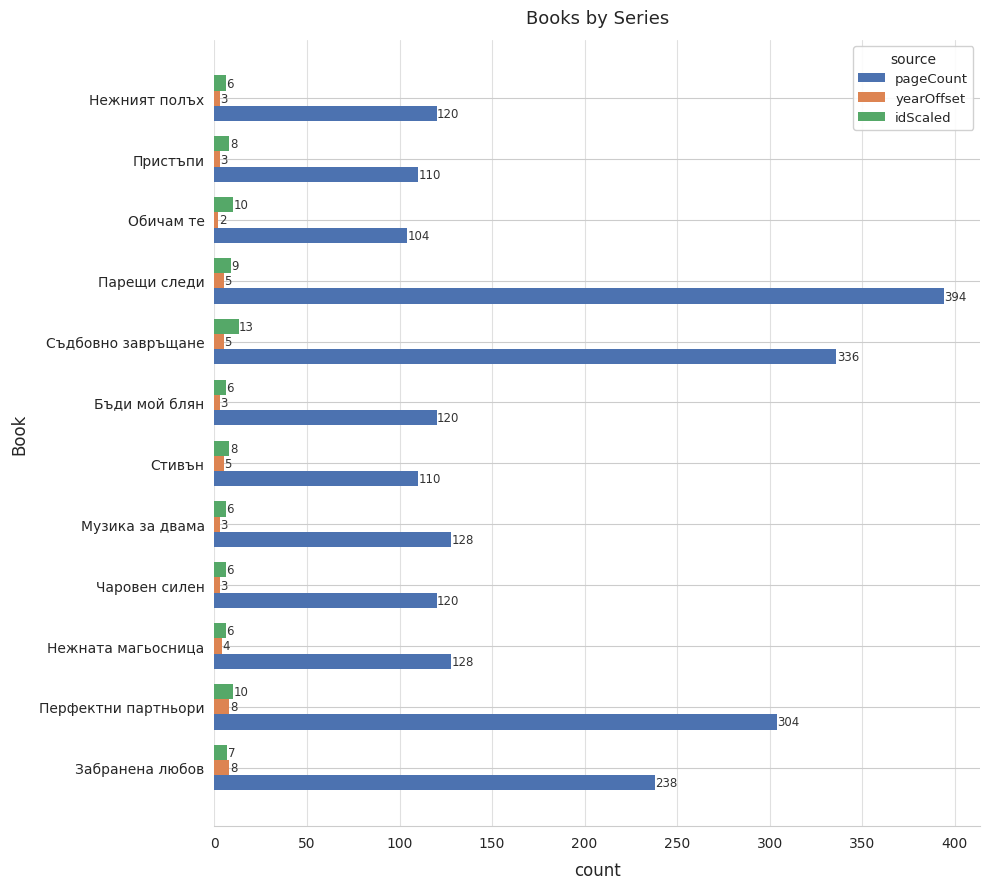

The pageCount series shows 304 at Перфектни партньори. True or false?

True